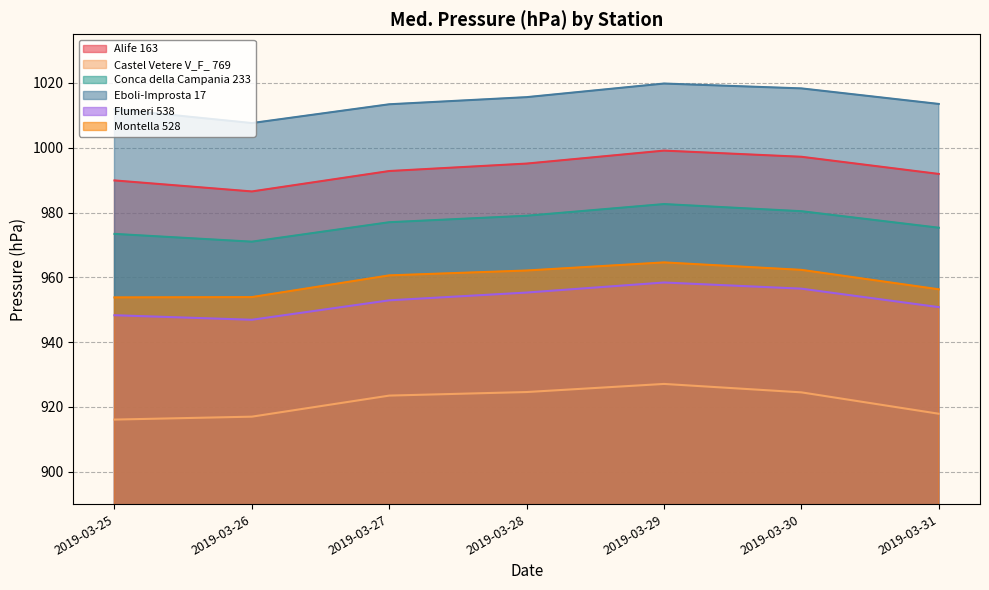

Reading left to right, list all the values displayed in this chart.

Alife 163: 2019-03-25=989.9	2019-03-26=986.5	2019-03-27=992.8	2019-03-28=995.1	2019-03-29=999.1	2019-03-30=997.2	2019-03-31=991.9
Castel Vetere V_F_ 769: 2019-03-25=916.1	2019-03-26=917.0	2019-03-27=923.5	2019-03-28=924.6	2019-03-29=927.1	2019-03-30=924.5	2019-03-31=917.9
Conca della Campania 233: 2019-03-25=973.4	2019-03-26=971.0	2019-03-27=977.0	2019-03-28=979.0	2019-03-29=982.6	2019-03-30=980.4	2019-03-31=975.3
Eboli-Improsta 17: 2019-03-25=1011.9	2019-03-26=1007.6	2019-03-27=1013.4	2019-03-28=1015.6	2019-03-29=1019.8	2019-03-30=1018.3	2019-03-31=1013.5
Flumeri 538: 2019-03-25=948.3	2019-03-26=946.9	2019-03-27=952.9	2019-03-28=955.3	2019-03-29=958.4	2019-03-30=956.5	2019-03-31=950.8
Montella 528: 2019-03-25=953.8	2019-03-26=953.9	2019-03-27=960.6	2019-03-28=962.1	2019-03-29=964.6	2019-03-30=962.3	2019-03-31=956.3